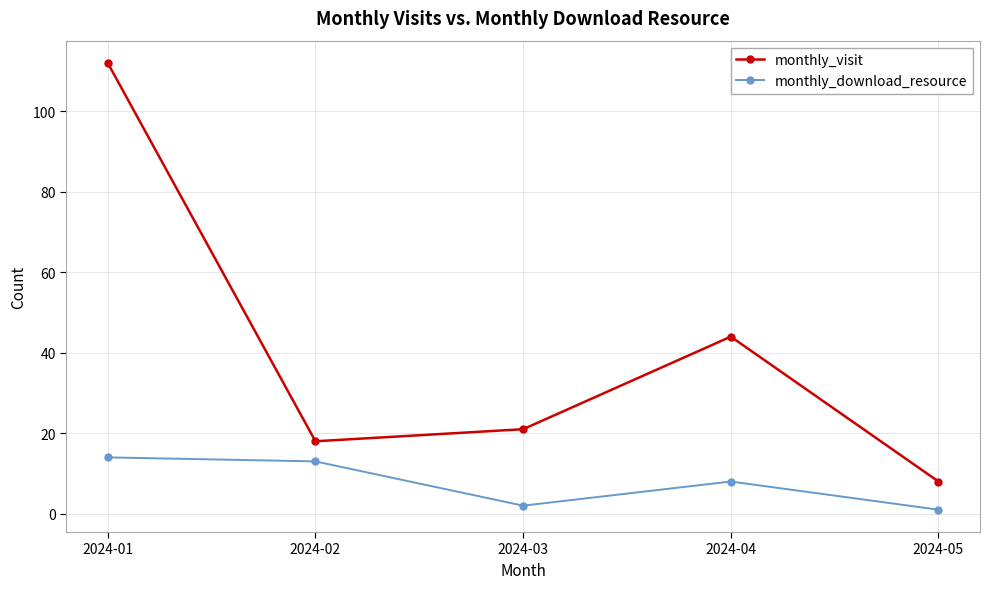

What is the value of the monthly_visit point at the 5th from the left?

8